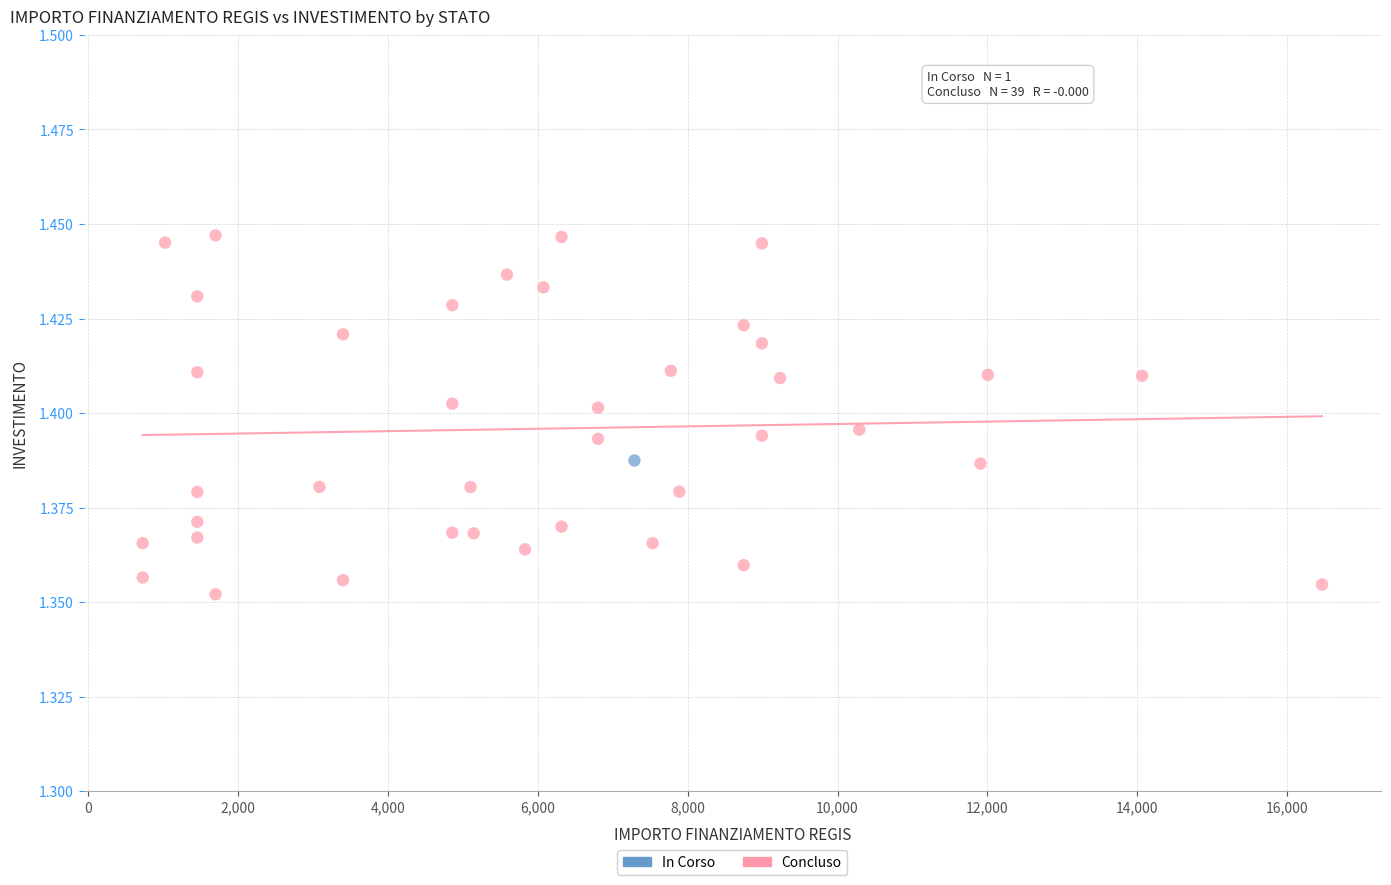

What are all the series names shown in the legend?

In Corso, Concluso